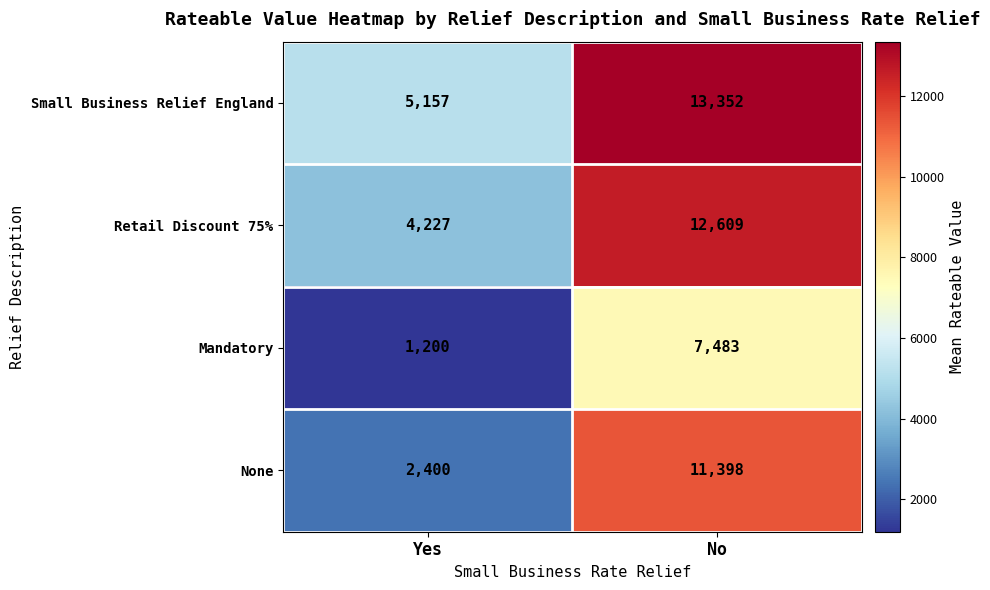

Which series has the largest total across all categories?

Small Business Relief England